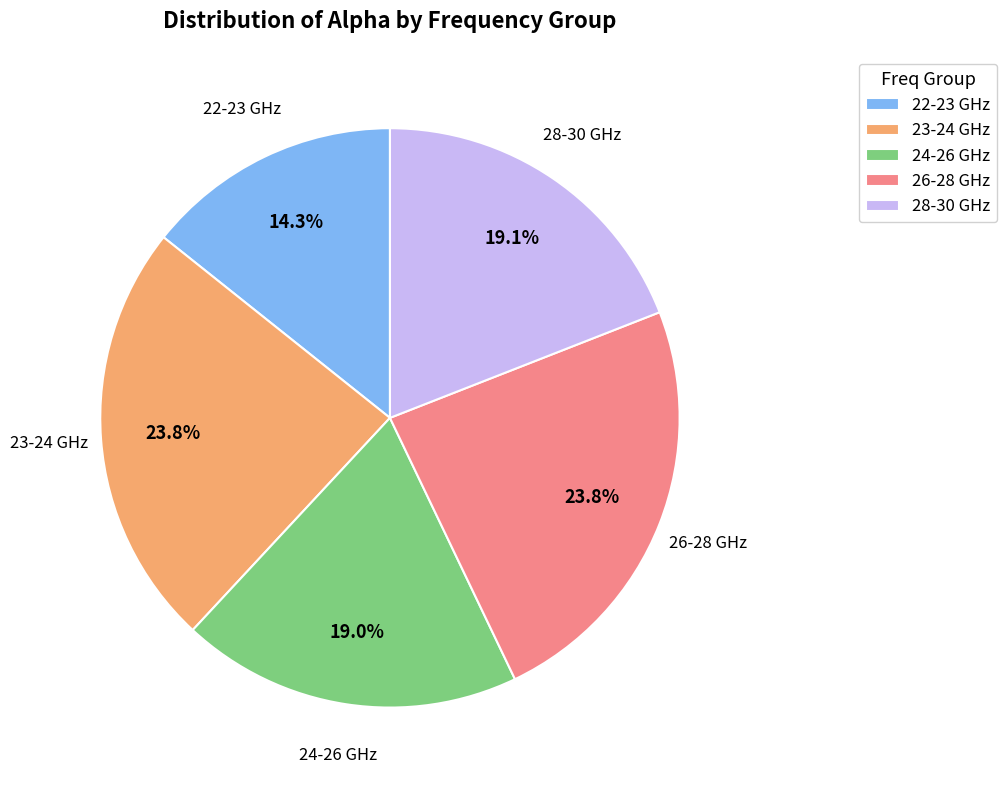

What percentage do 28-30 GHz and 24-26 GHz together represent?

38.1%